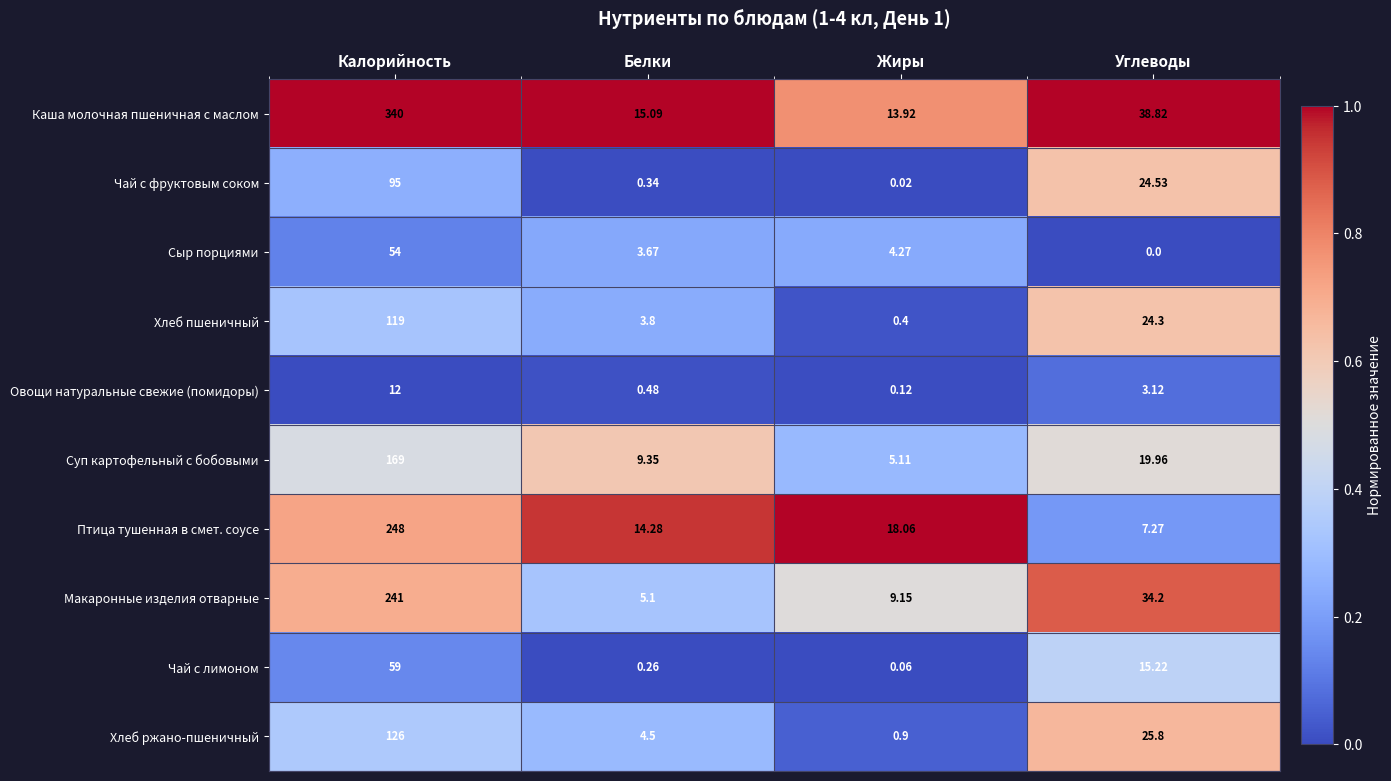

Rank the categories by Суп картофельный с бобовыми value from highest to lowest.

Калорийность, Углеводы, Белки, Жиры